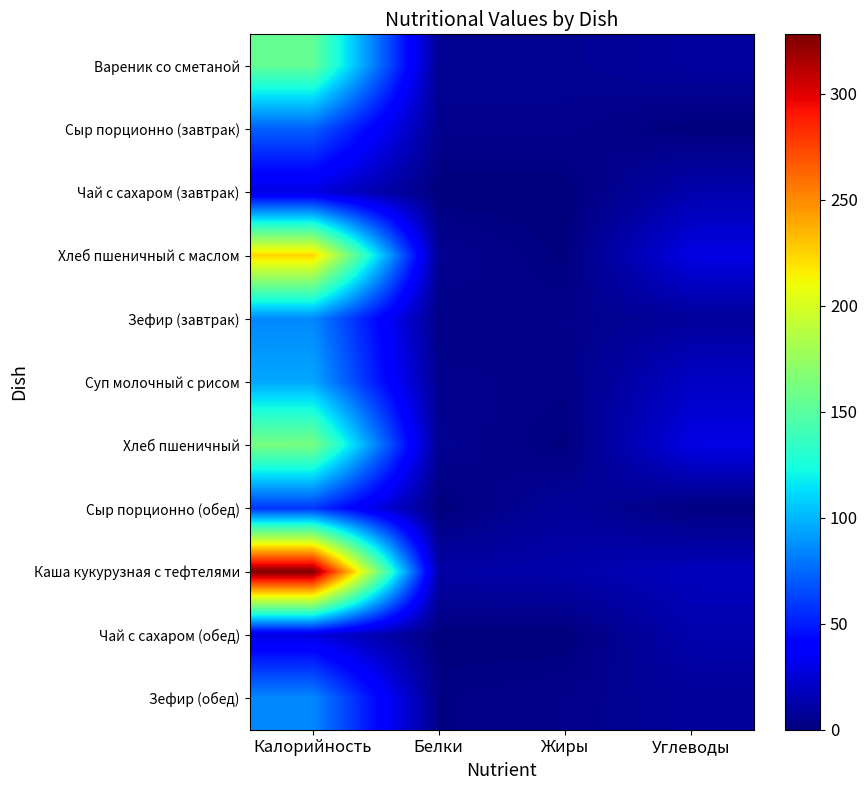

Which series has the largest total across all categories?

Каша кукурузная с тефтелями